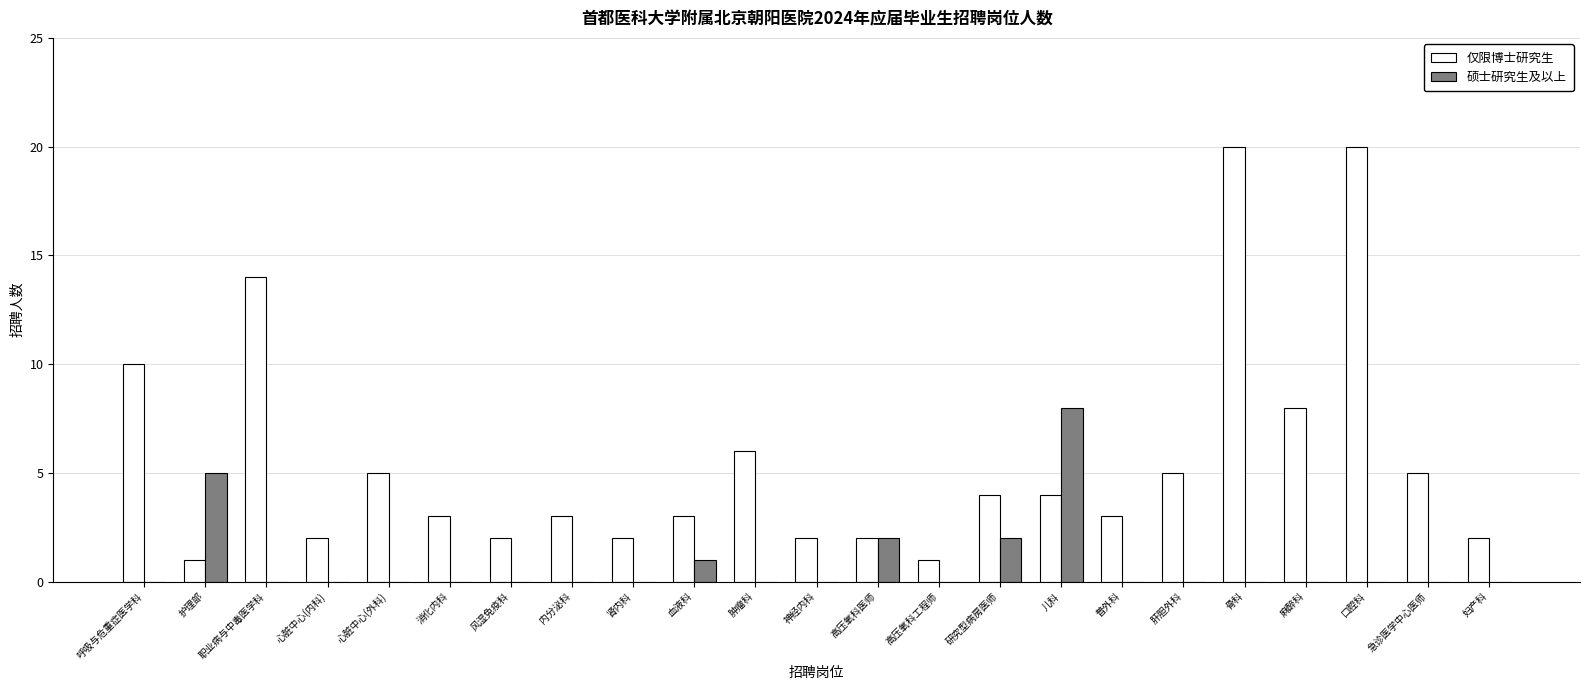

How many categories are shown in the chart?

23